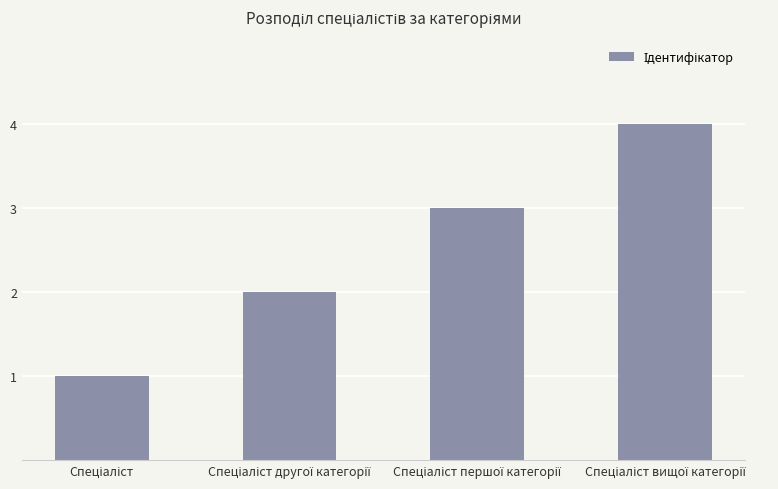

What is the maximum value shown in the chart?

4